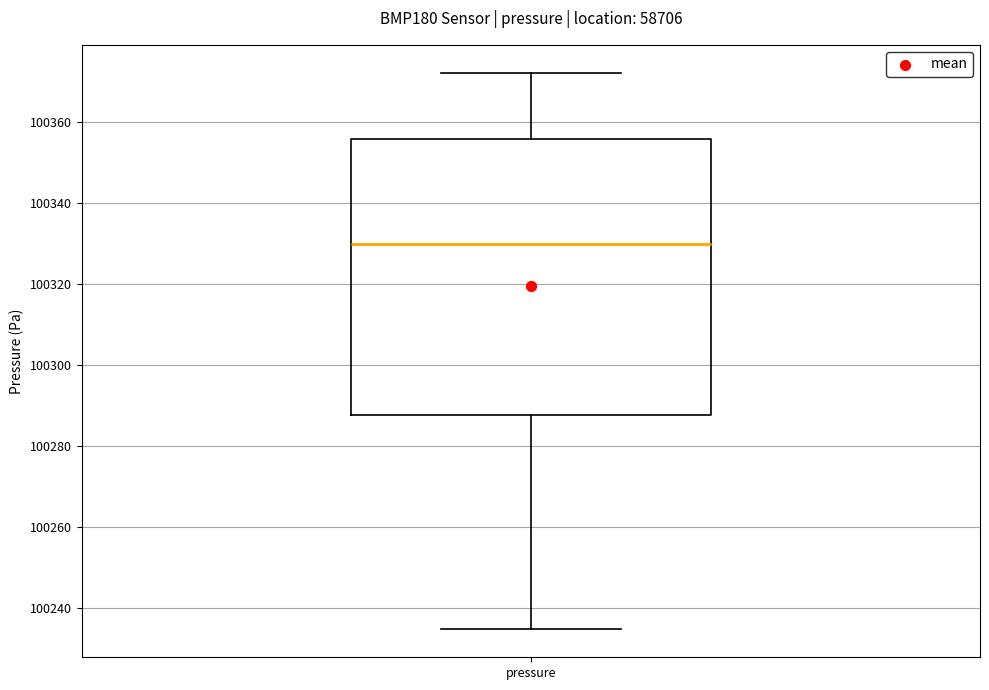

Where is the lower edge of the box for pressure on the y-axis? The values are not printed on the chart, so give them approximately, as read against the axis.

100288